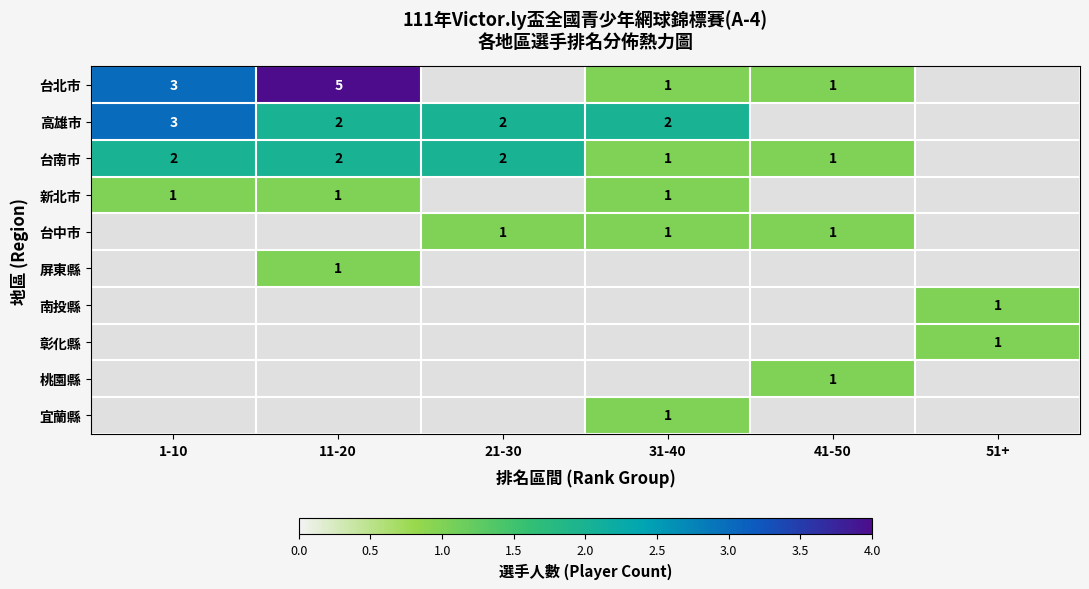

The 台北市 series shows 0 at 31-40. True or false?

False